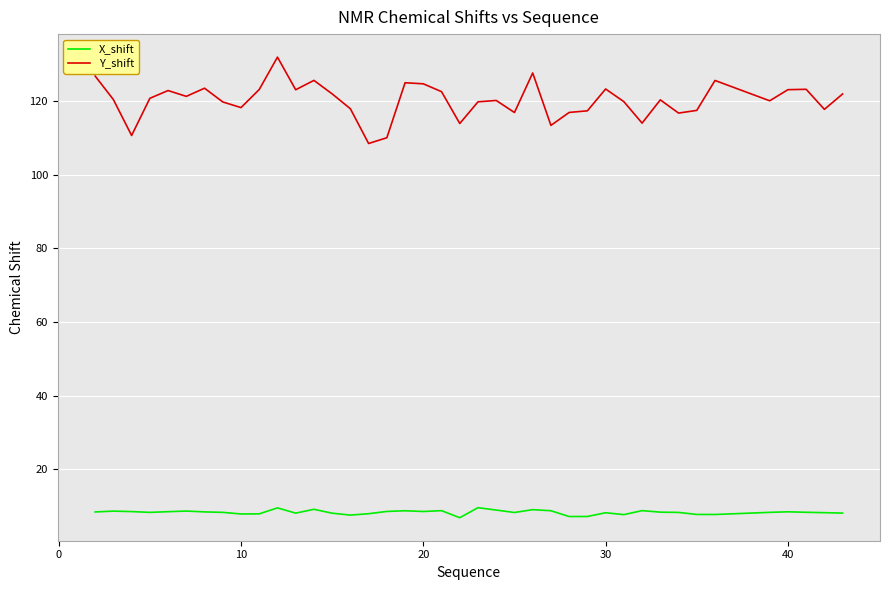

What is the average value of the Y_shift series?

120.2